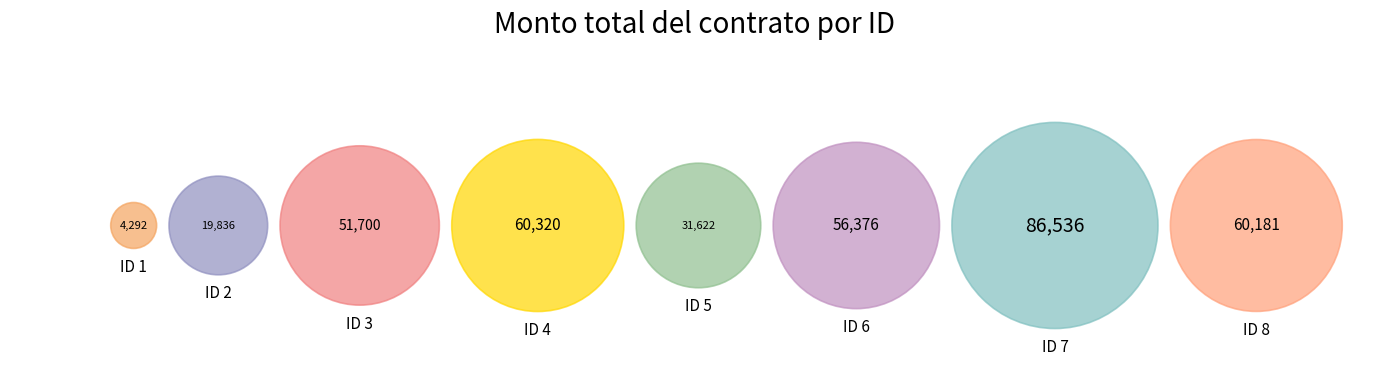

To the nearest percent, what is the average slice percentage?

12%